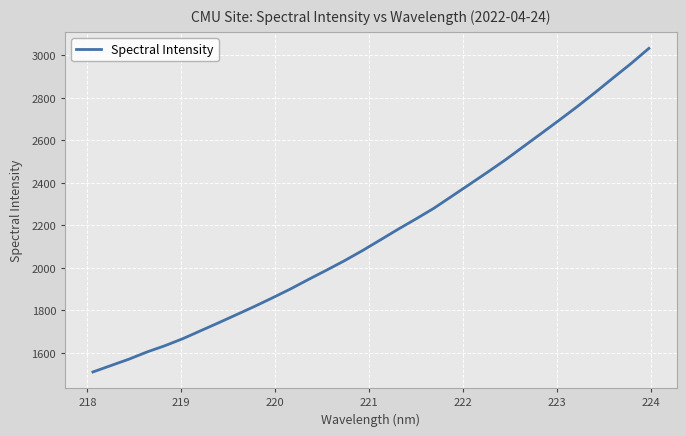

What is the smallest value displayed?

1510.1